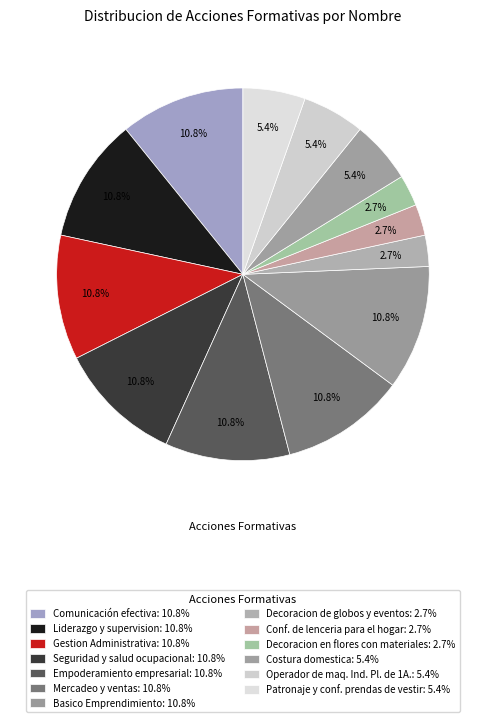

How much of the chart is everything except Decoracion en flores con materiales?

97.3%